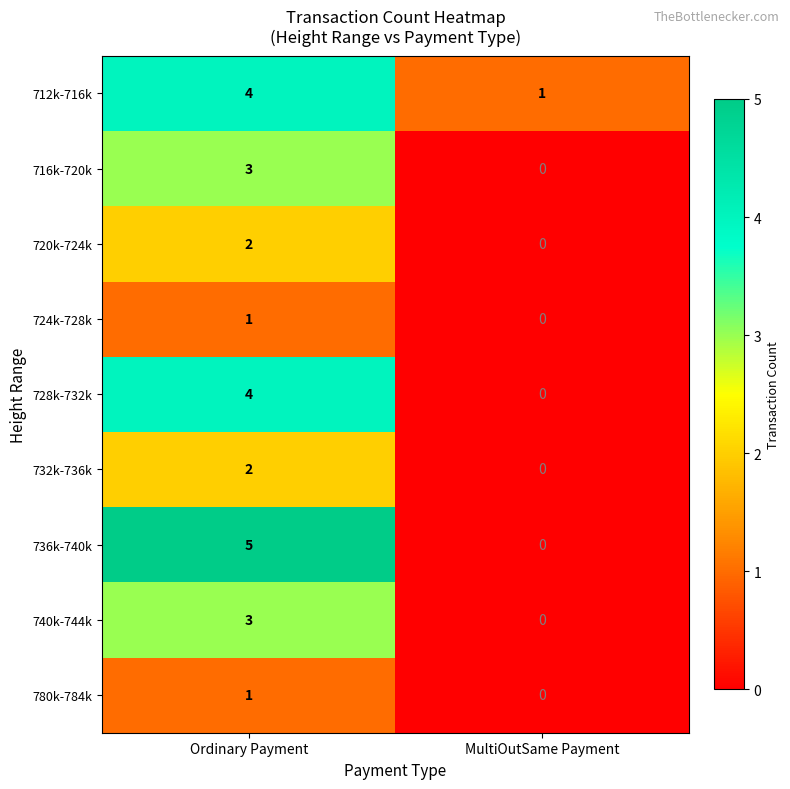

Reading right to left, extract all data points from this chart.

712k-716k: 1	4
716k-720k: 0	3
720k-724k: 0	2
724k-728k: 0	1
728k-732k: 0	4
732k-736k: 0	2
736k-740k: 0	5
740k-744k: 0	3
780k-784k: 0	1